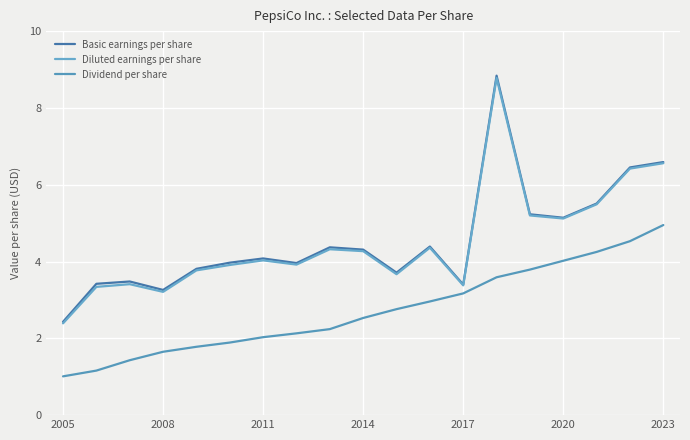

What is the sum of all Basic earnings per share values?

86.3